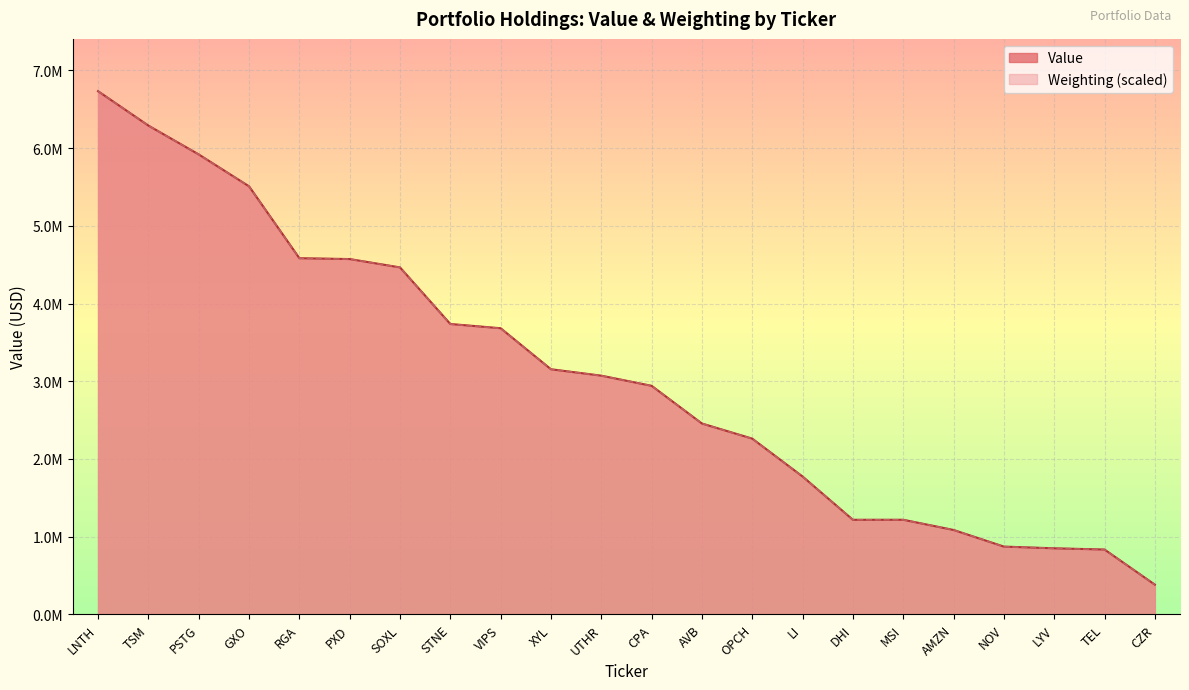

What is the smallest value displayed?

381568.1